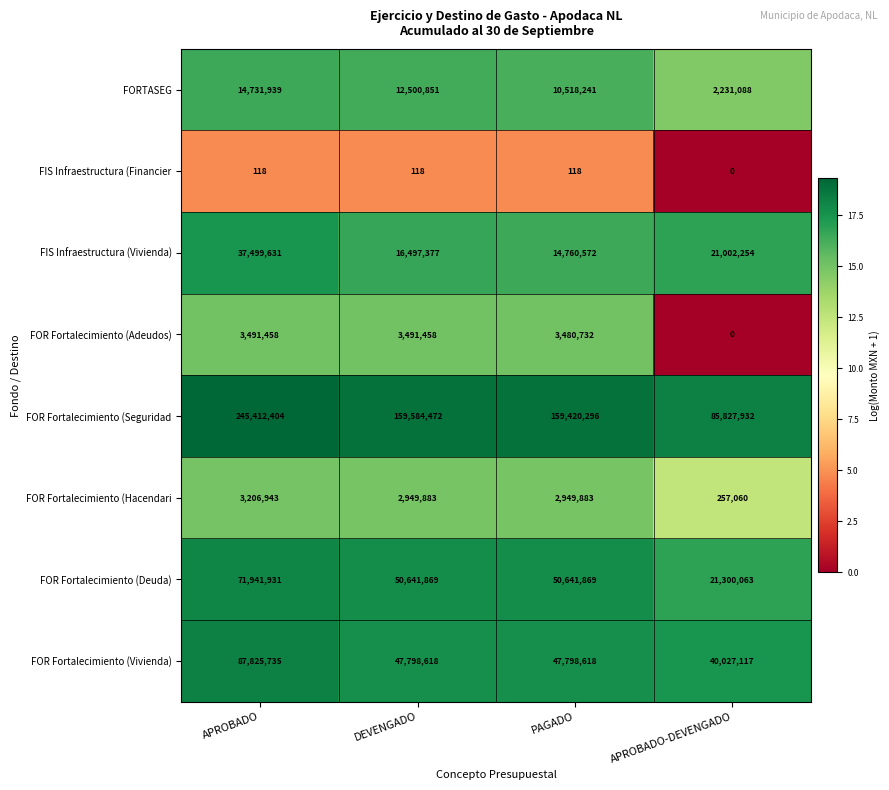

What is the difference between the second highest and minimum values in the FOR Fortalecimiento (Adeudos) series?

3491458